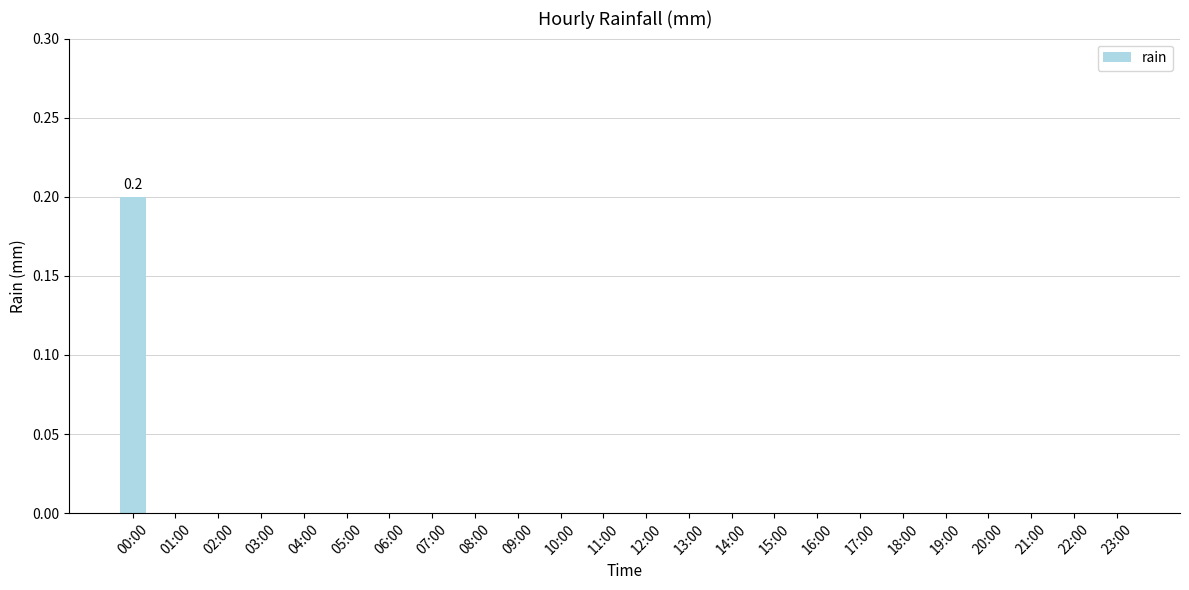

Which has a higher value, 00:00 or 11:00?

00:00